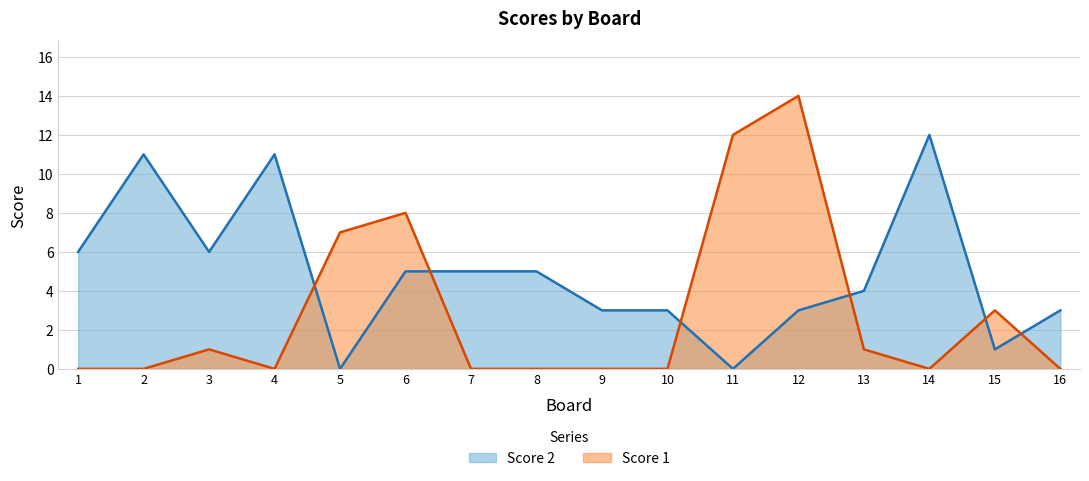

List the labels in order of Score 2 value, largest first.

14, 2, 4, 1, 3, 6, 7, 8, 13, 9, 10, 12, 16, 15, 5, 11